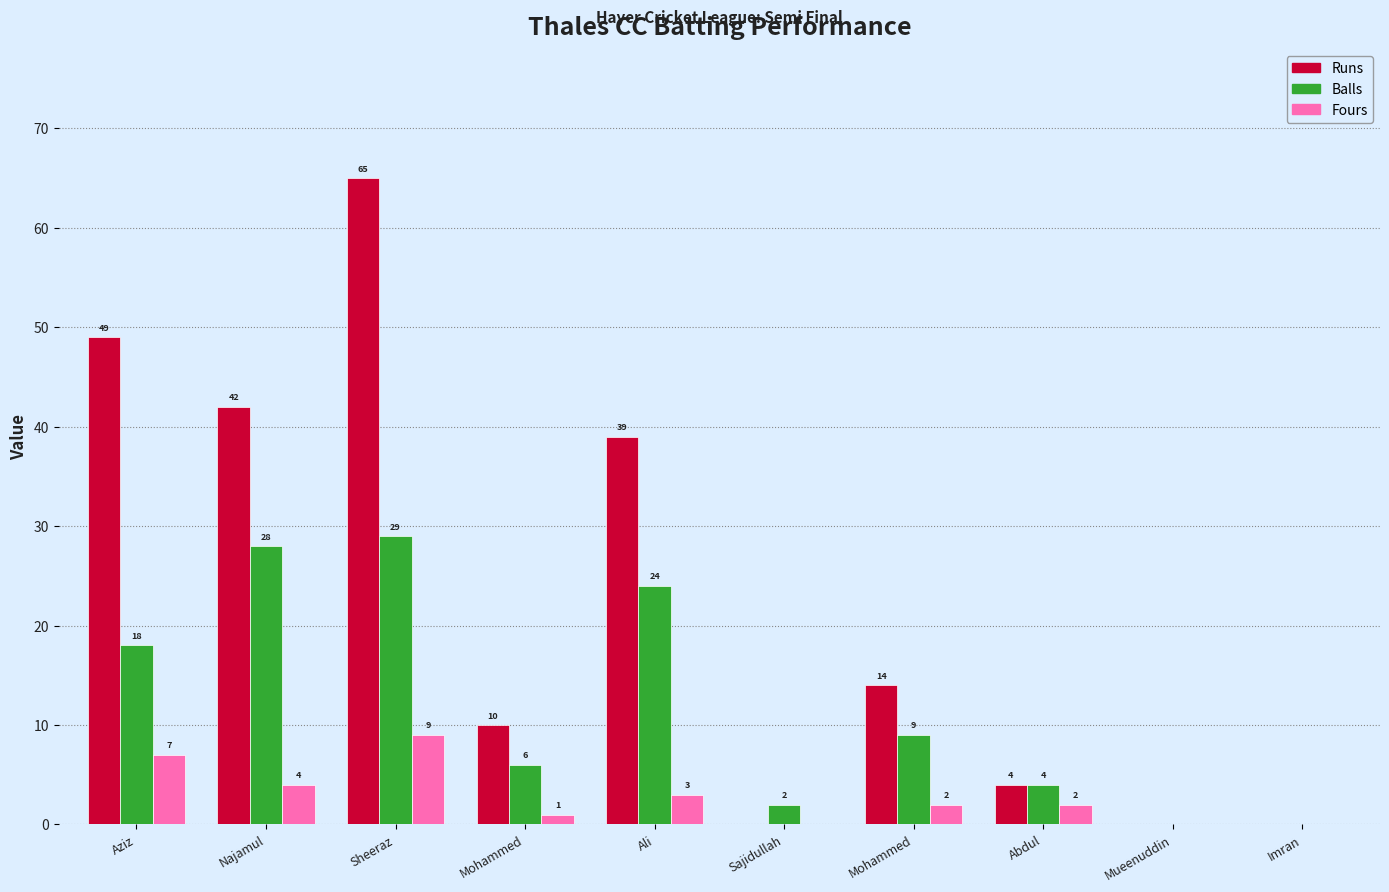

How many distinct data groups are displayed?

3